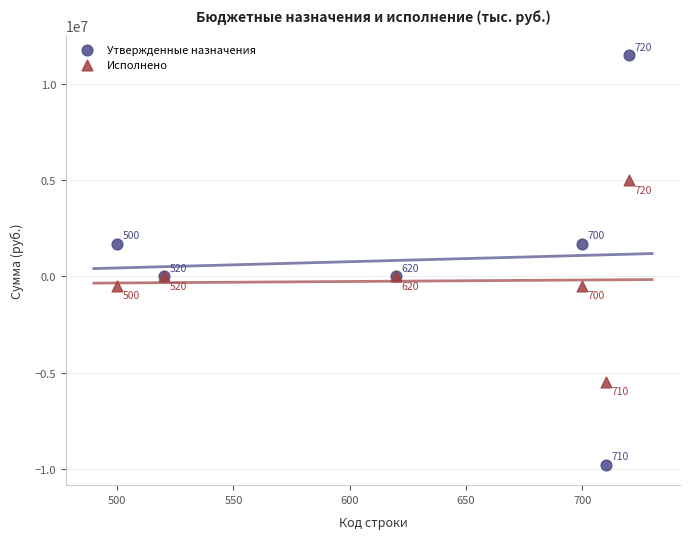

Which series contains the lowest Y value?

Утвержденные назначения